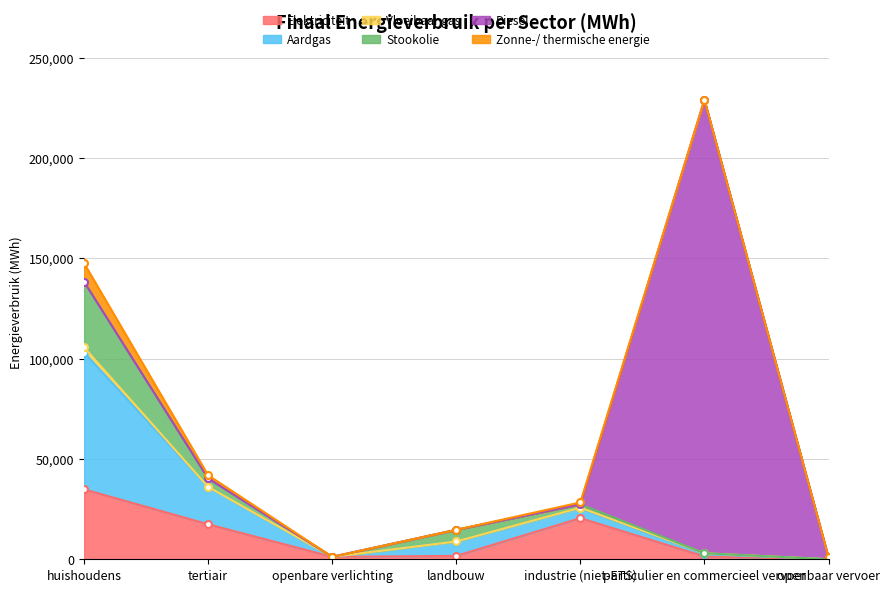

Which category has the highest value in the Elektriciteit series?

huishoudens